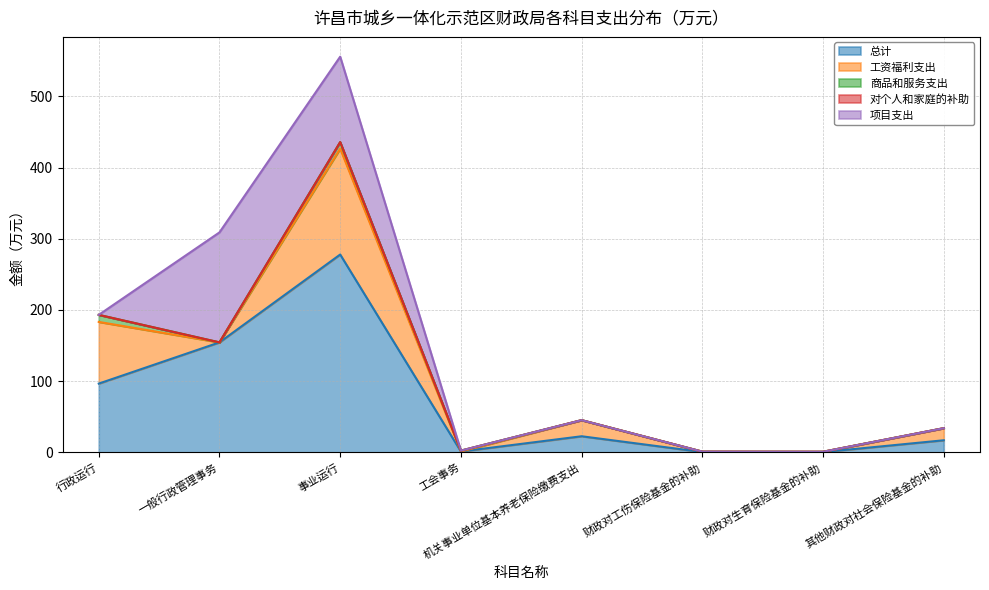

At which label does 商品和服务支出 reach its peak?

行政运行